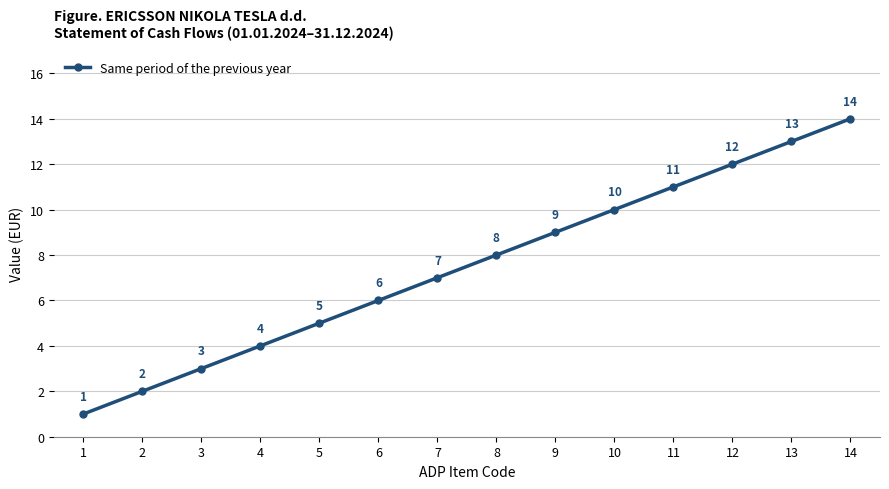

Is this an area chart (filled region under the line)?

No